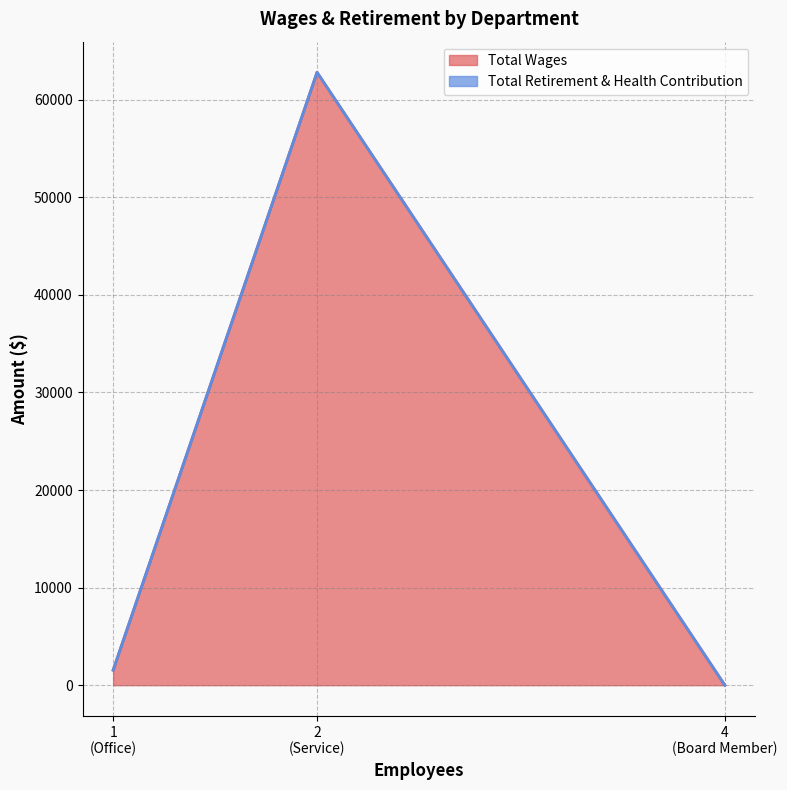

What is the highest value of the Total Wages series?

62798